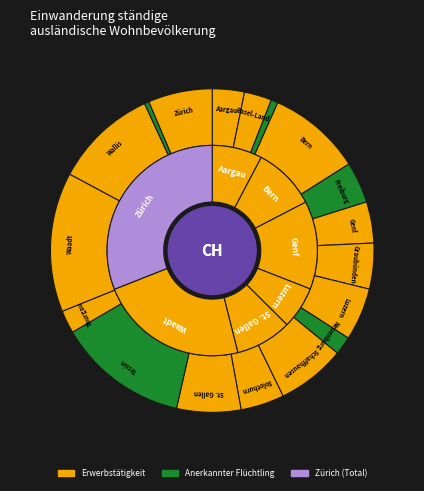

True or false: Graubünden accounts for 5% of the total.

True